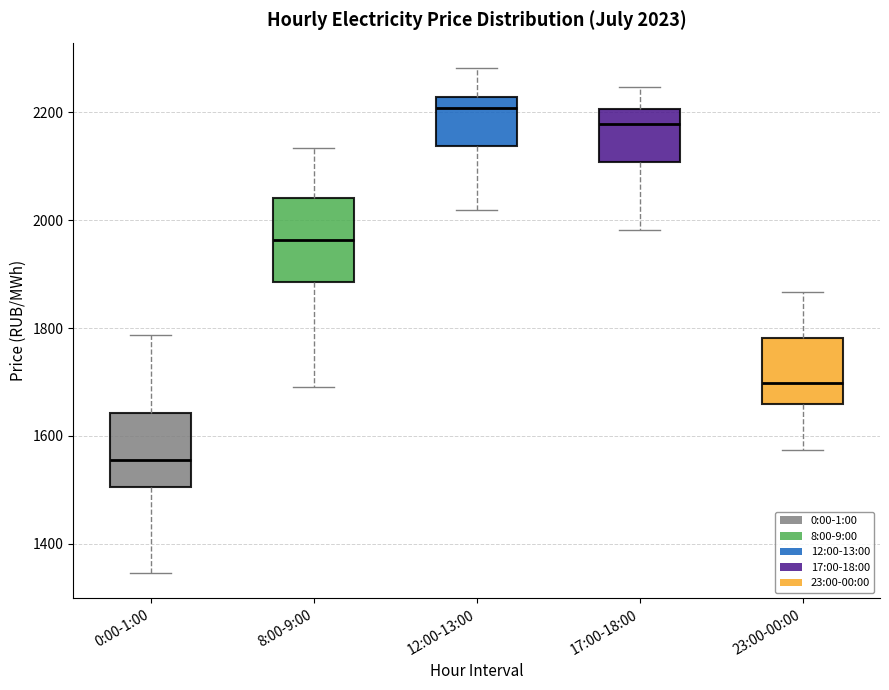

Which box's median line is the lowest?

0:00-1:00